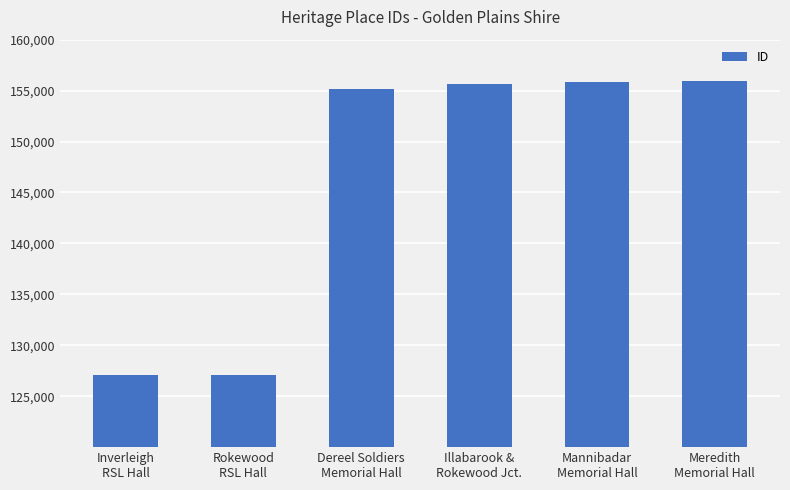

What is the maximum value shown in the chart?

155900